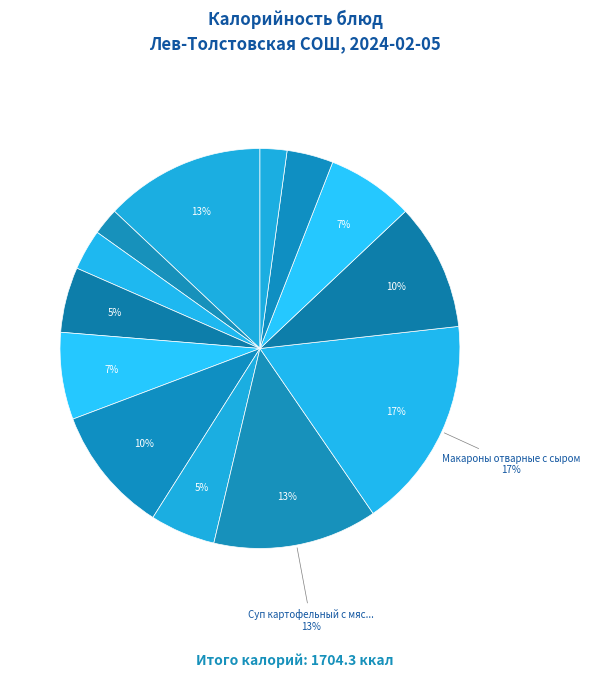

How many segments does this pie chart have?

13